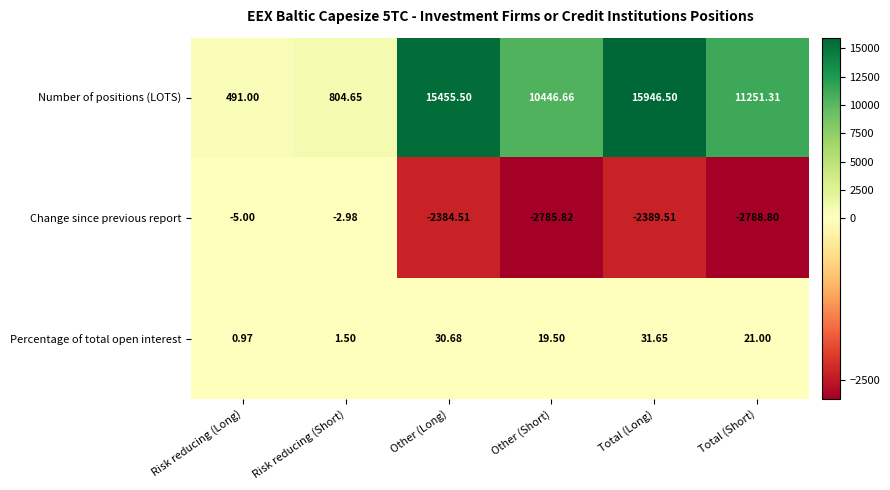

Is the value of Change since previous report at Other (Short) greater than the value of Percentage of total open interest at Risk reducing (Long)?

No